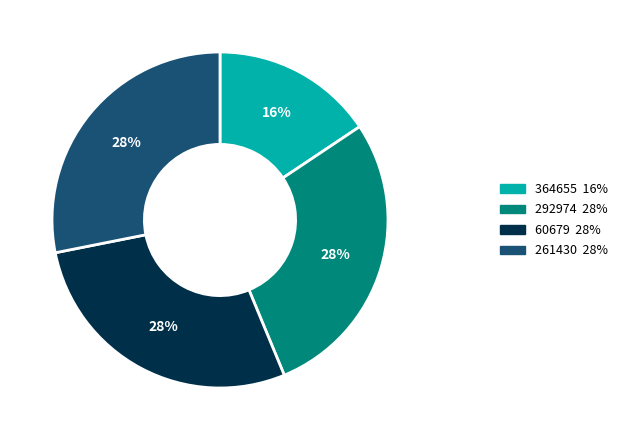

Combined, do 261430 and 60679 account for over 50%?

Yes